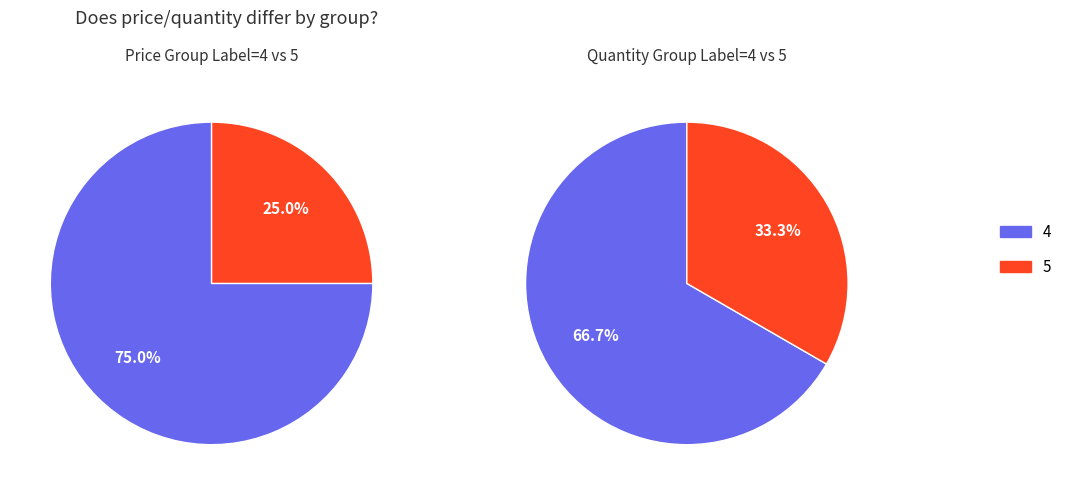

To the nearest percent, what is the average slice percentage?

50%